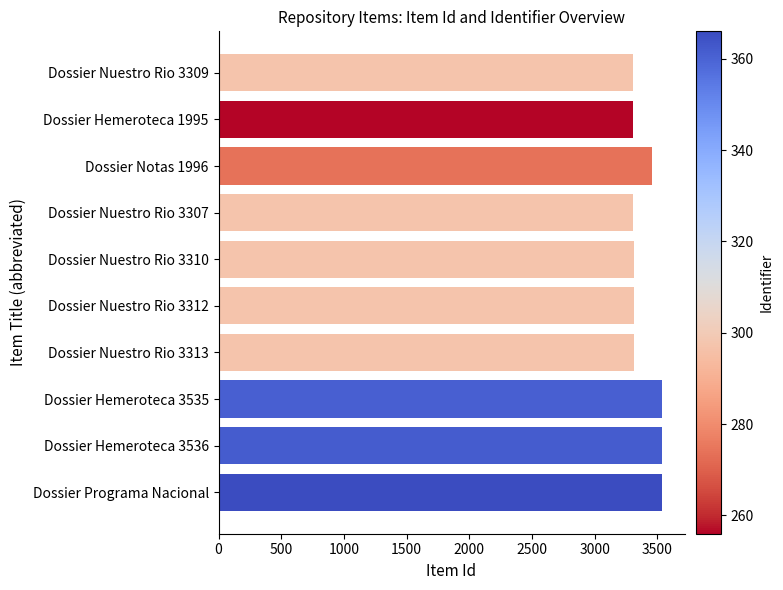

What is the smallest value displayed?

3307